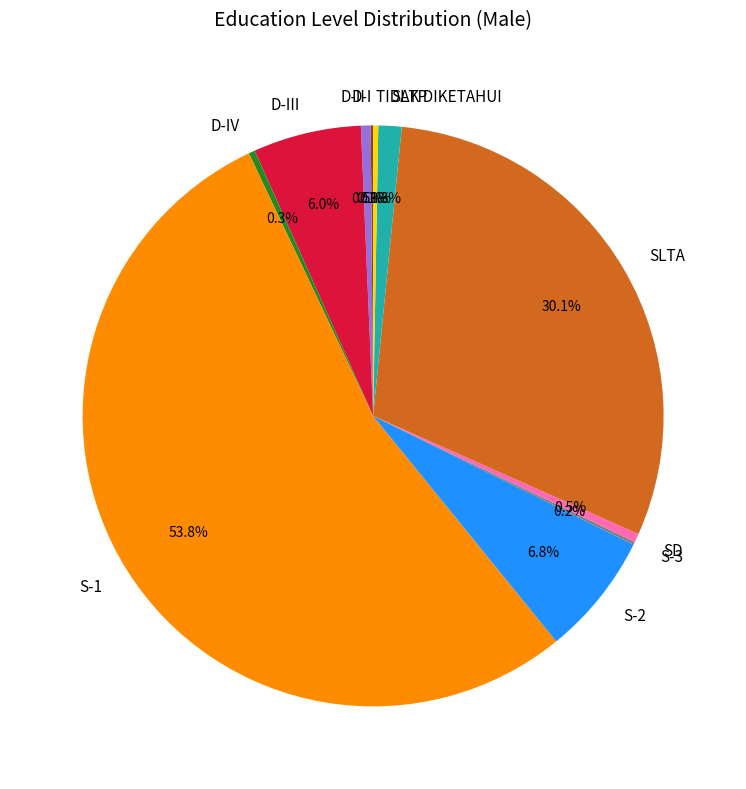

What portion of the pie excludes SLTA?

69.9%